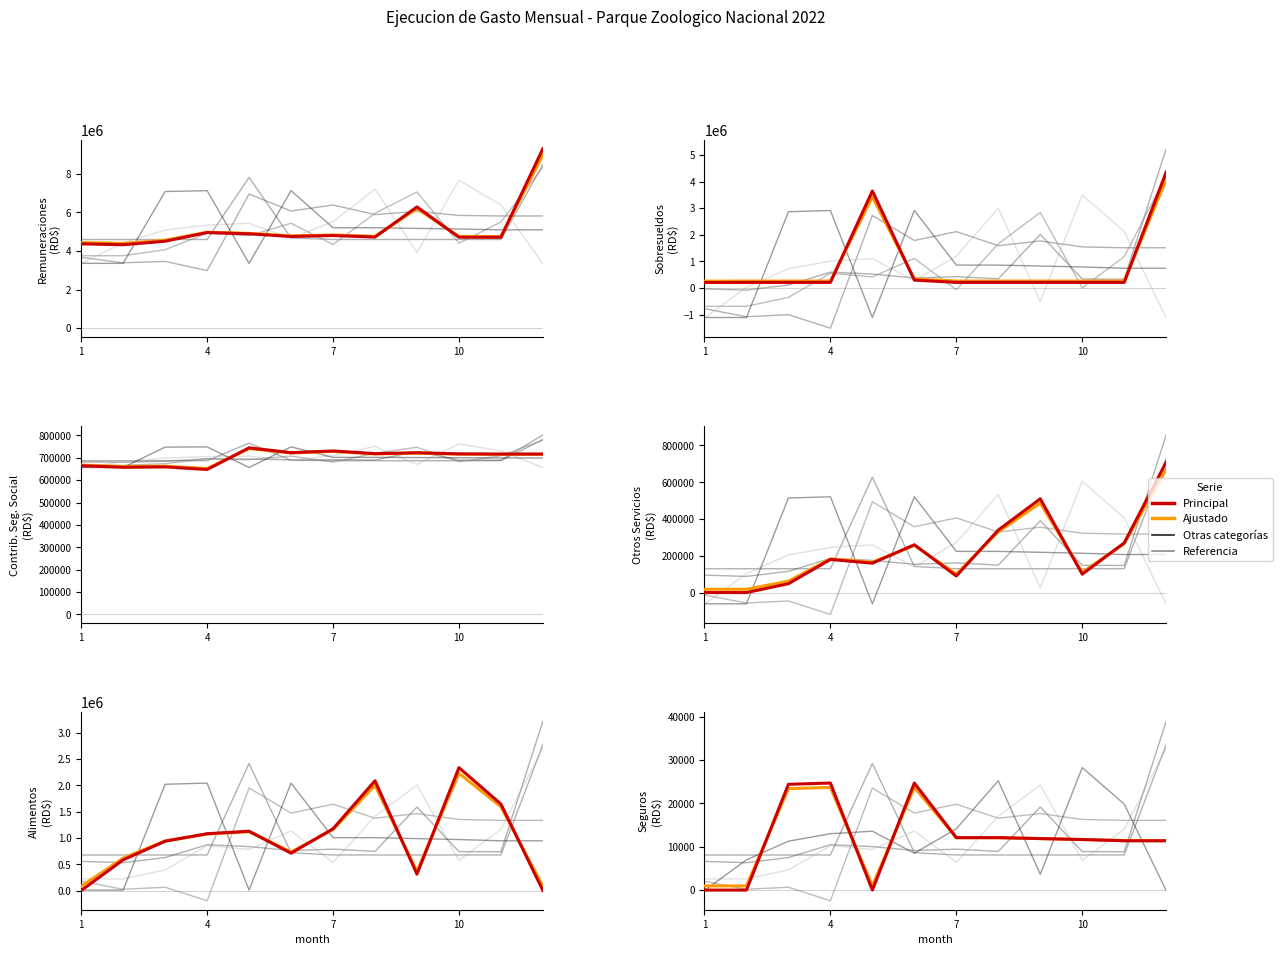

Where is the first local maximum for REMUNERACIONES?

4